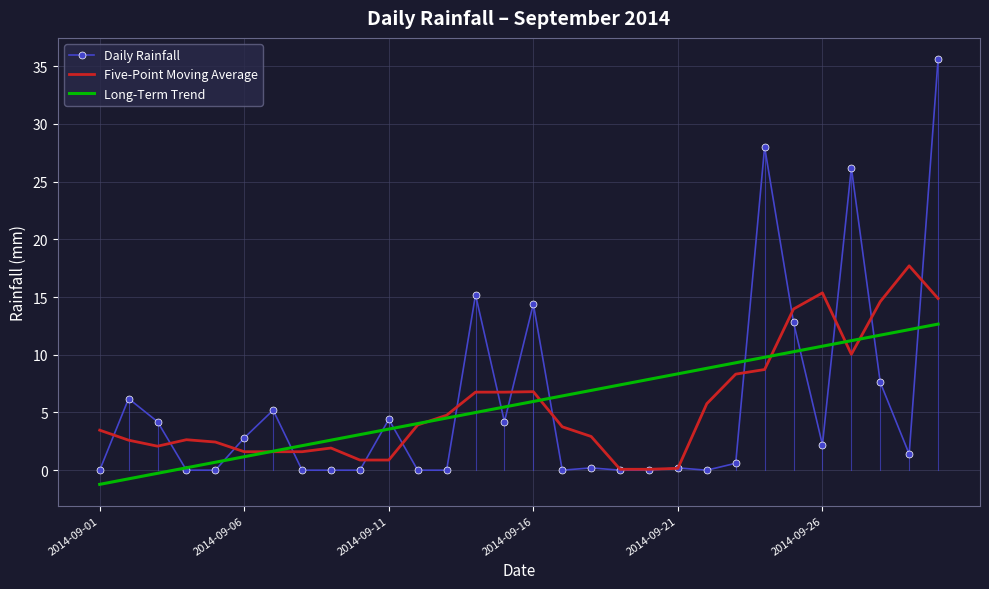

Which series has the widest spread of values?

Daily Rainfall